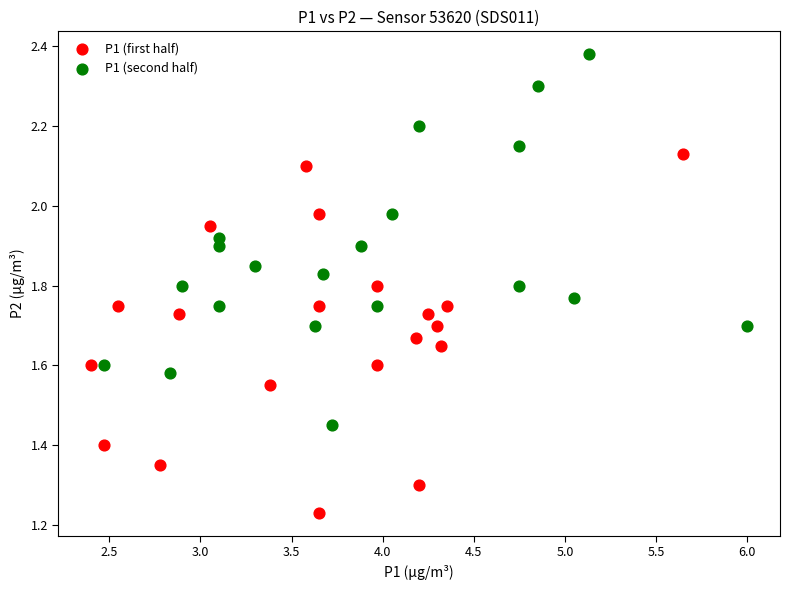

Which series reaches the maximum Y coordinate?

P1 (second half)